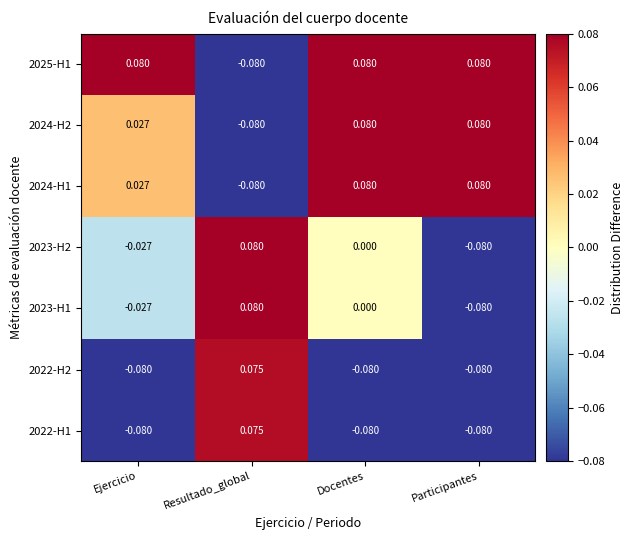

At which label does 2022-H1 reach its peak?

Resultado_global